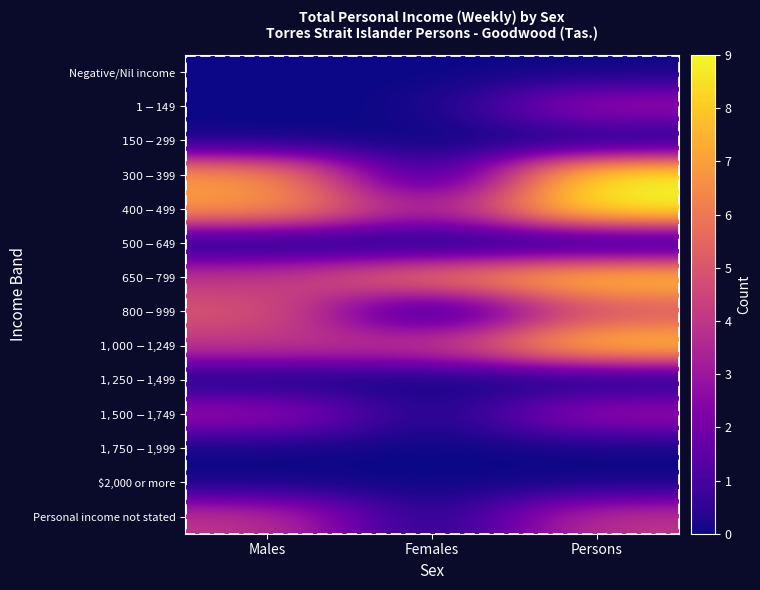

Reading left to right, transcribe all the data shown in this chart.

Negative/Nil income: Males=0	Females=0	Persons=0
$1-$149: Males=0	Females=0	Persons=3
$150-$299: Males=0	Females=0	Persons=0
$300-$399: Males=7	Females=0	Persons=9
$400-$499: Males=7	Females=3	Persons=9
$500-$649: Males=0	Females=0	Persons=0
$650-$799: Males=4	Females=6	Persons=8
$800-$999: Males=5	Females=0	Persons=5
$1,000-$1,249: Males=4	Females=4	Persons=8
$1,250-$1,499: Males=0	Females=0	Persons=0
$1,500-$1,749: Males=3	Females=0	Persons=3
$1,750-$1,999: Males=0	Females=0	Persons=0
$2,000 or more: Males=0	Females=0	Persons=0
Personal income not stated: Males=4	Females=0	Persons=4